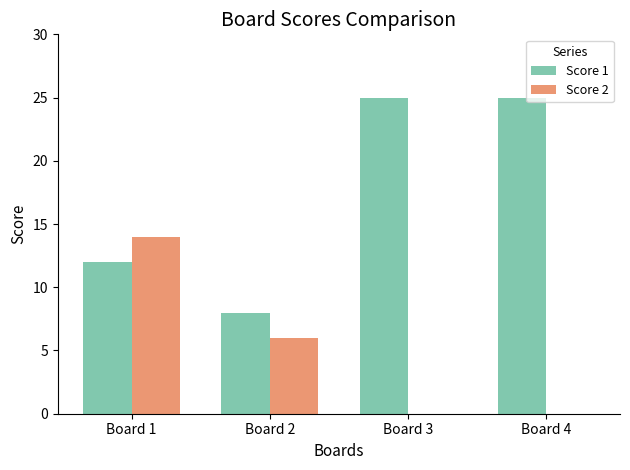

Which series has the largest total across all categories?

Score 1